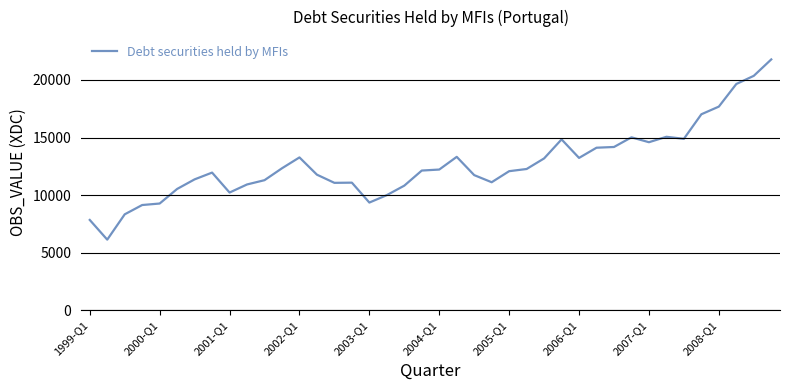

What is the difference between the maximum and minimum values?

15653.5